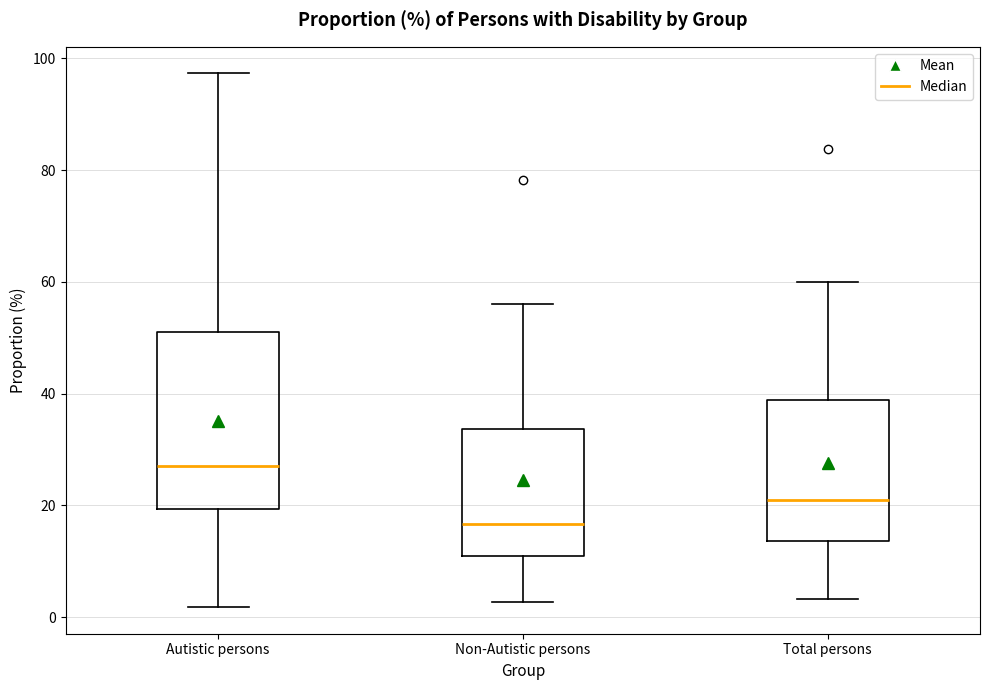

Which box has the lowest median line?

Non-Autistic persons